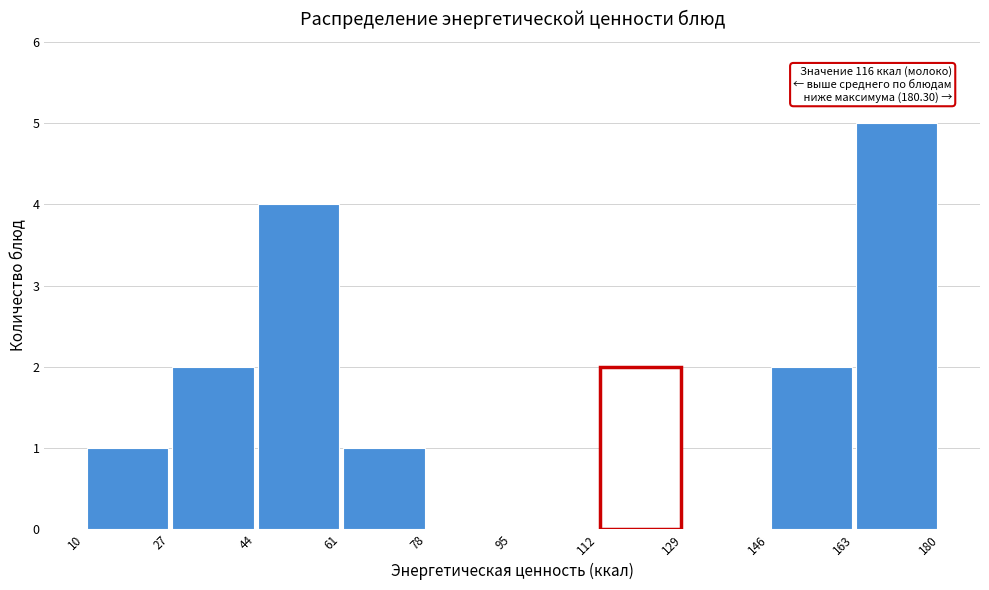

Over which range of the x-axis is the bar tallest?

163 to 180